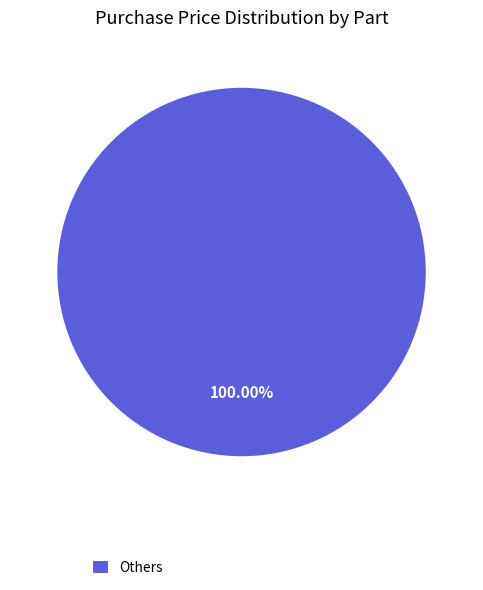

Which category accounts for the majority?

Others